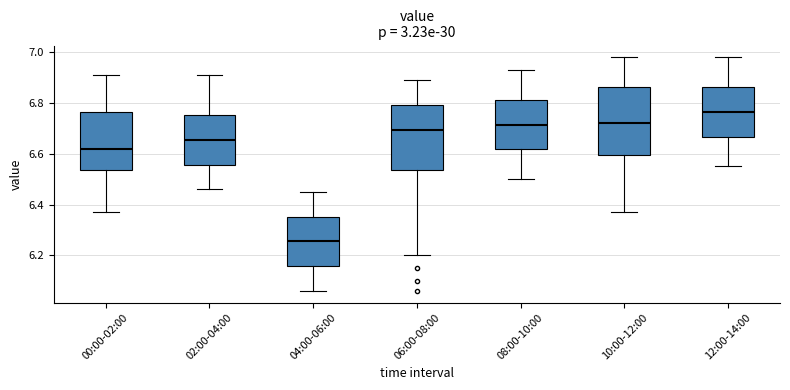

Which box's median line is the highest?

12:00-14:00